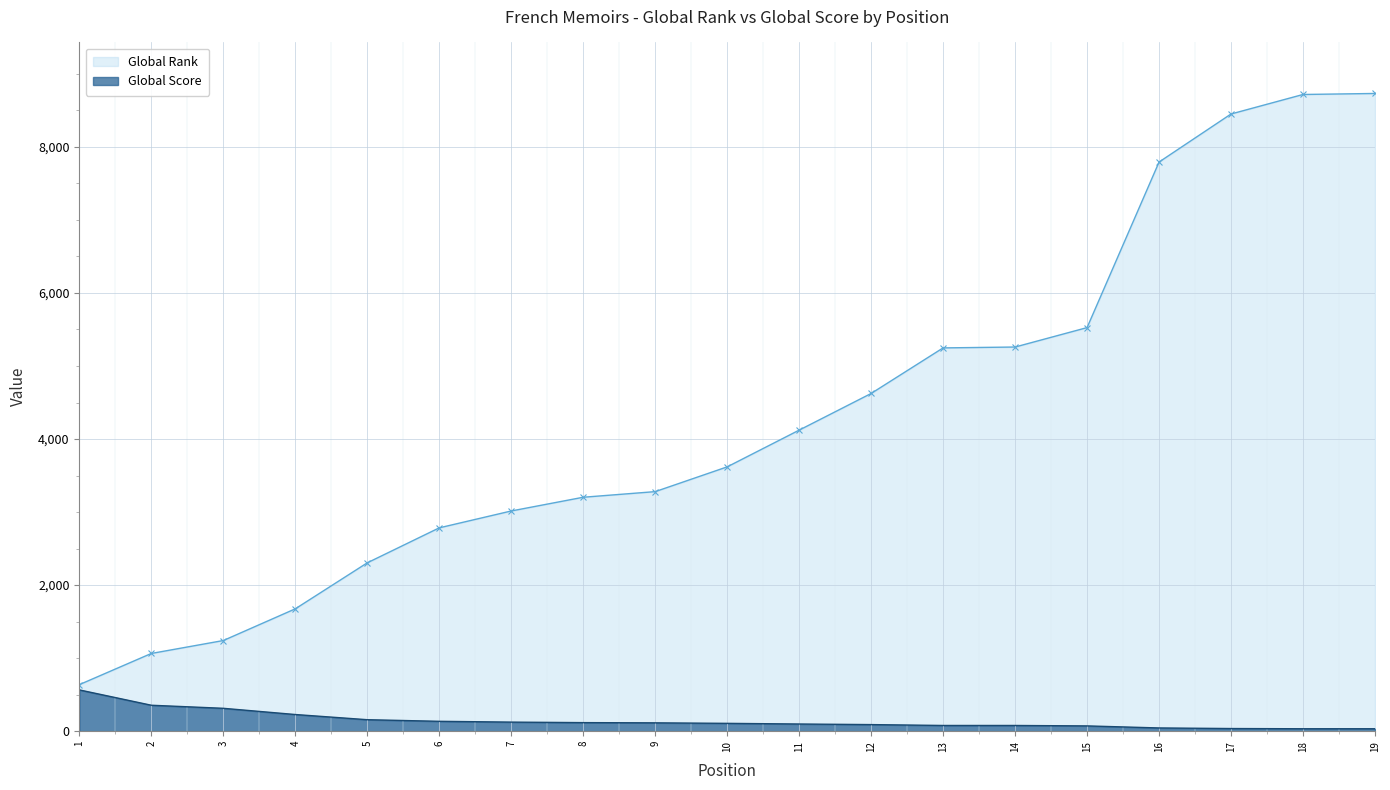

Rank the series by their maximum value, from highest to lowest.

Global Rank, Global Score